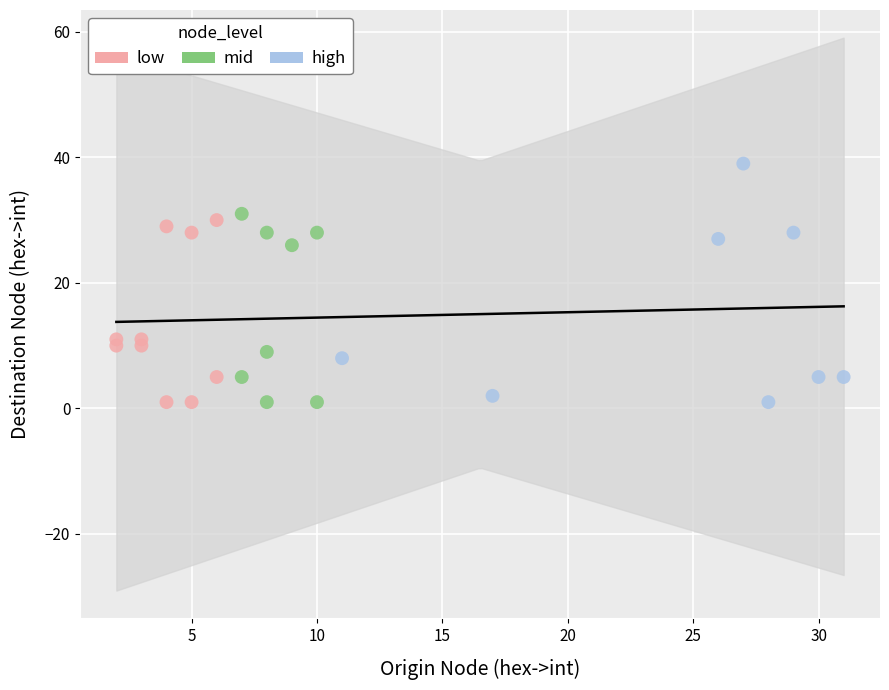

Which series has the widest spread of Y values?

high